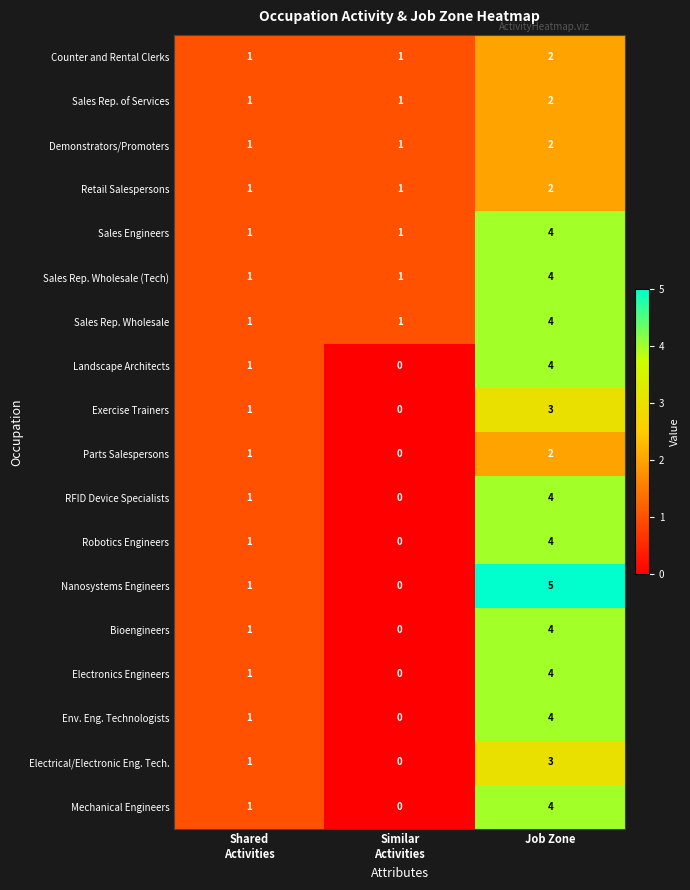

What is the sum of all Robotics Engineers values?

5